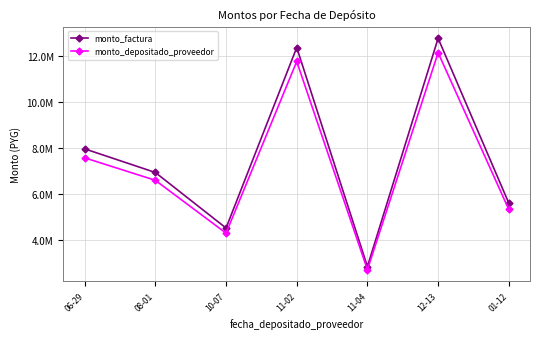

What is the approximate value of monto_factura at 08-01, to the nearest 10?

6930000